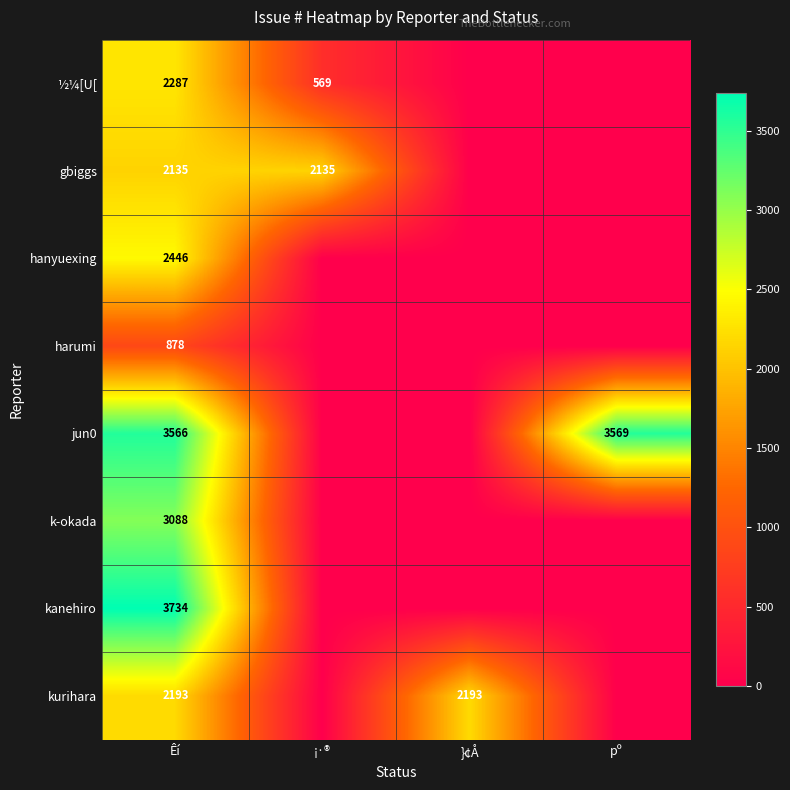

Rank the series by their maximum value, from lowest to highest.

harumi, gbiggs, kurihara, ½¼[U[, hanyuexing, k-okada, jun0, kanehiro